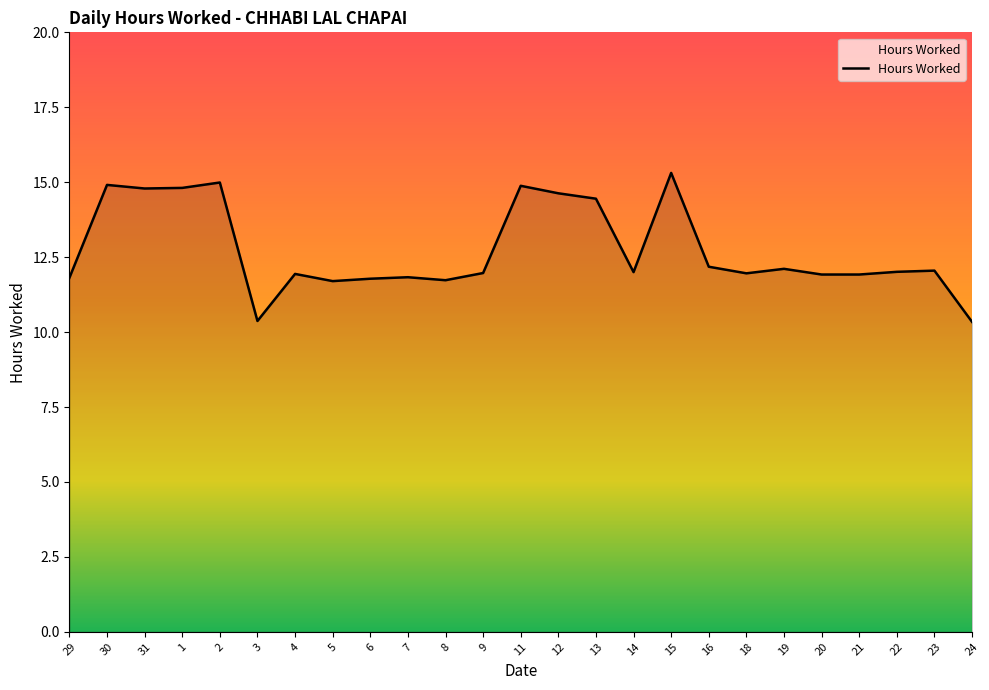

Count the number of categories in the chart.

25